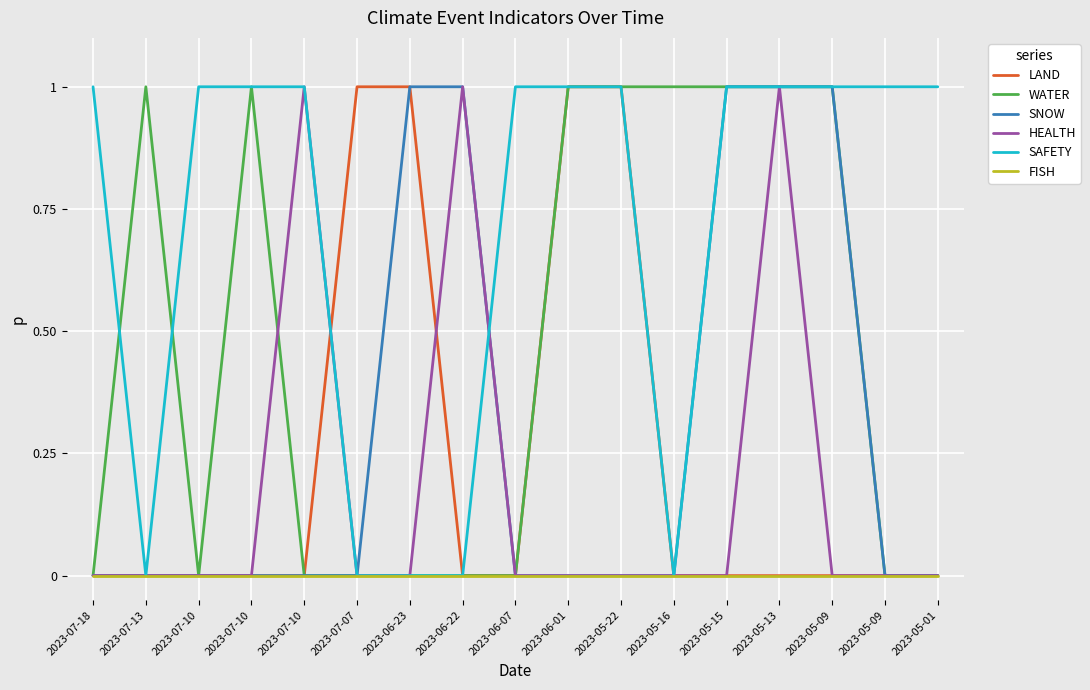

What is the total value across all series at 2023-07-18?

1